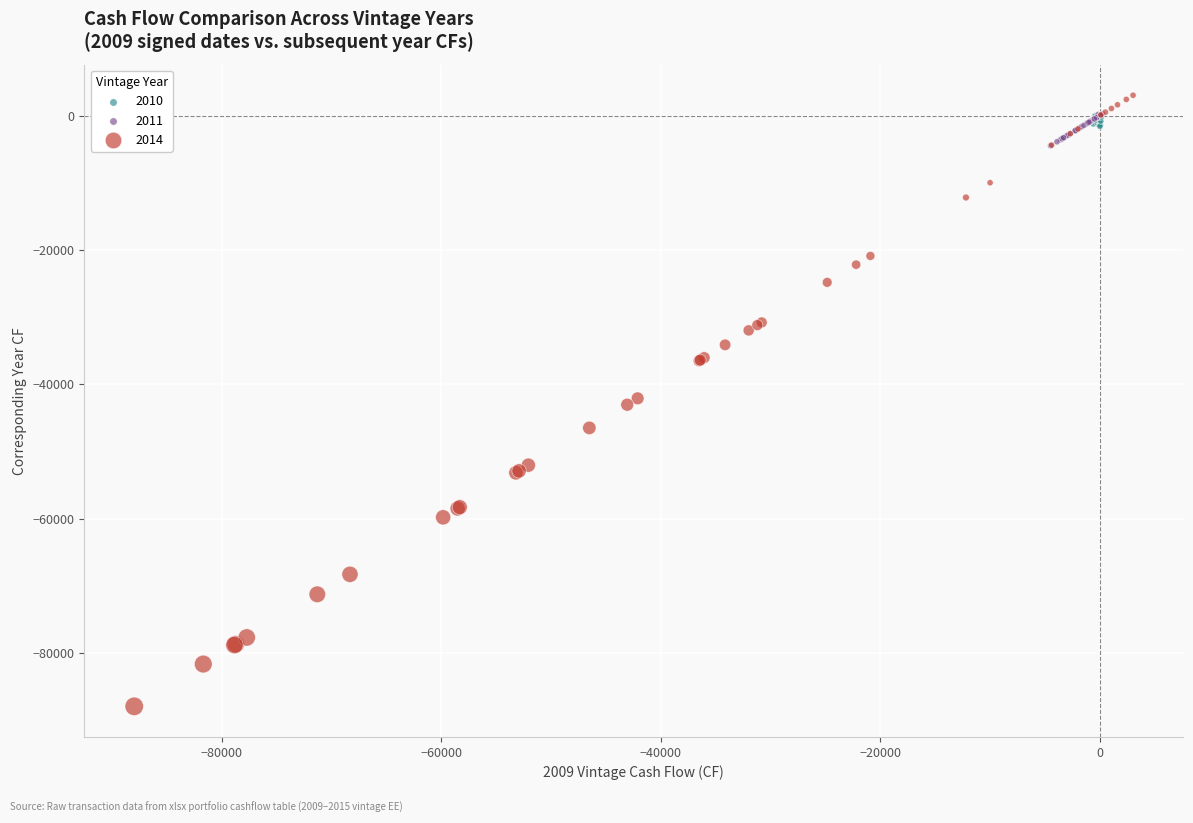

Which series contains the lowest Y value?

2014